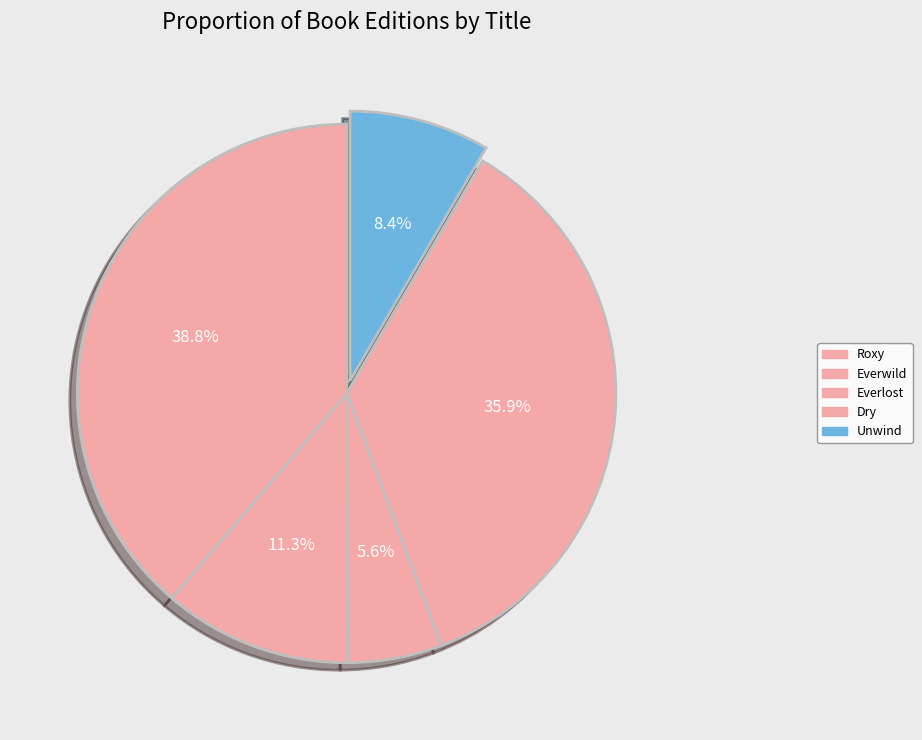

Is it true that Everlost is 1% of the pie?

False